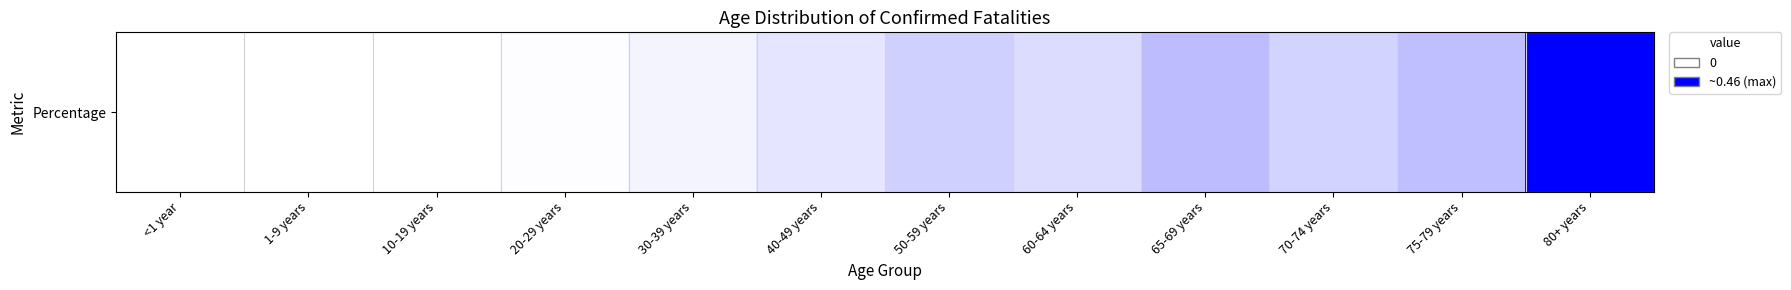

Count the number of values greater than 0.

9